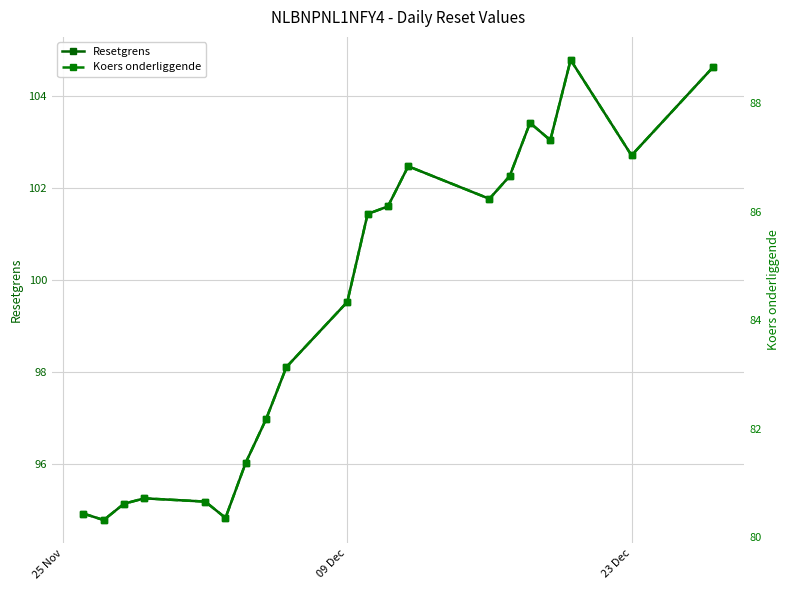

How many values in the Resetgrens series exceed 101?

10